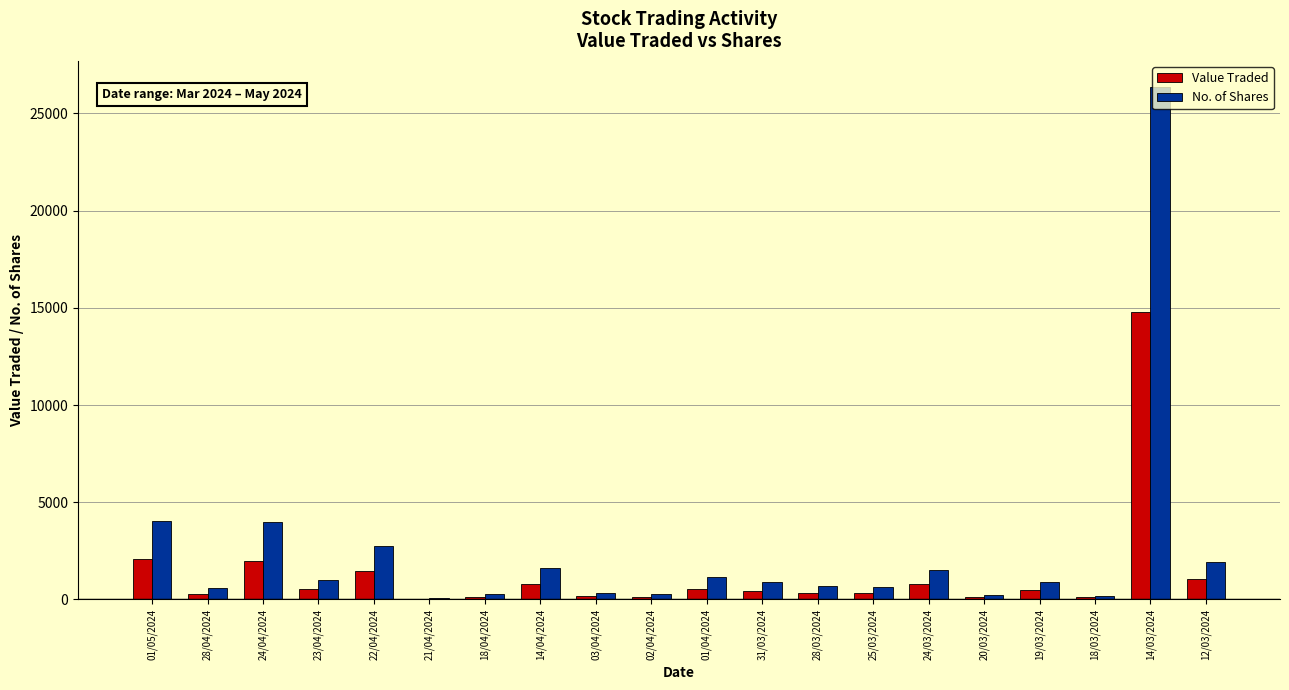

Which label corresponds to the largest value in the chart?

14/03/2024